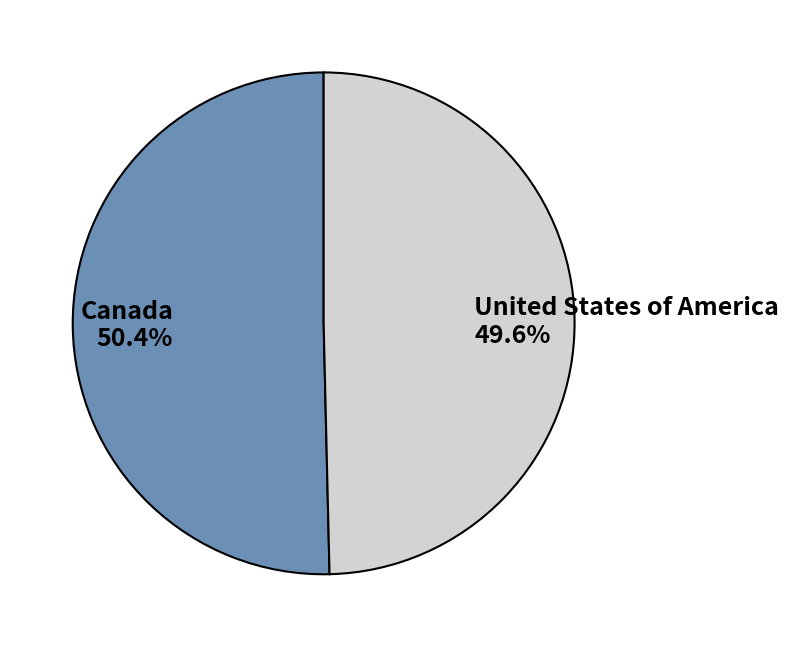

Does any single category account for the majority?

Yes